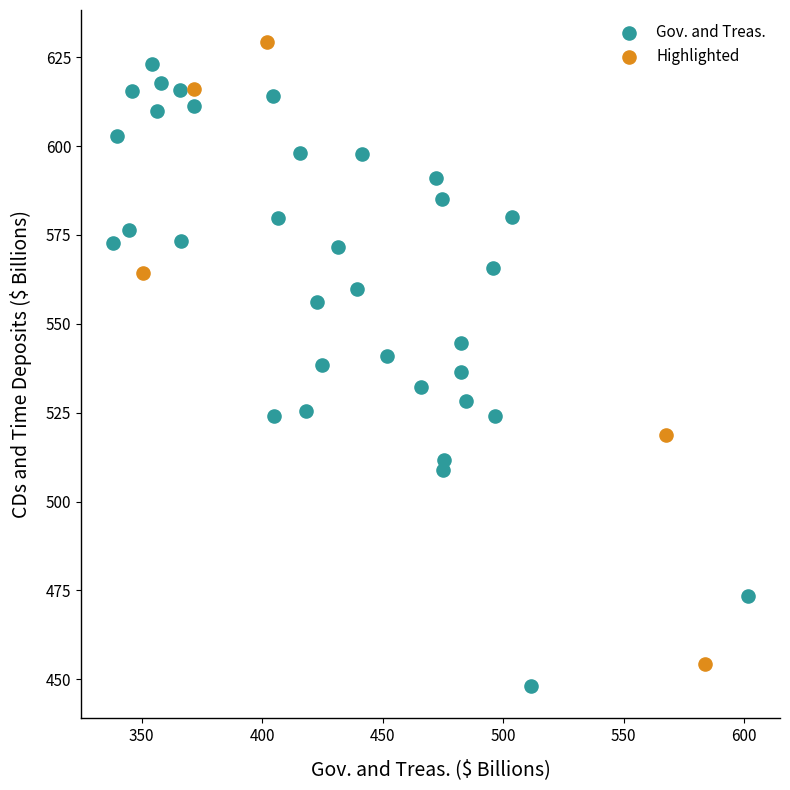

What are all the series names shown in the legend?

Gov. and Treas., Highlighted